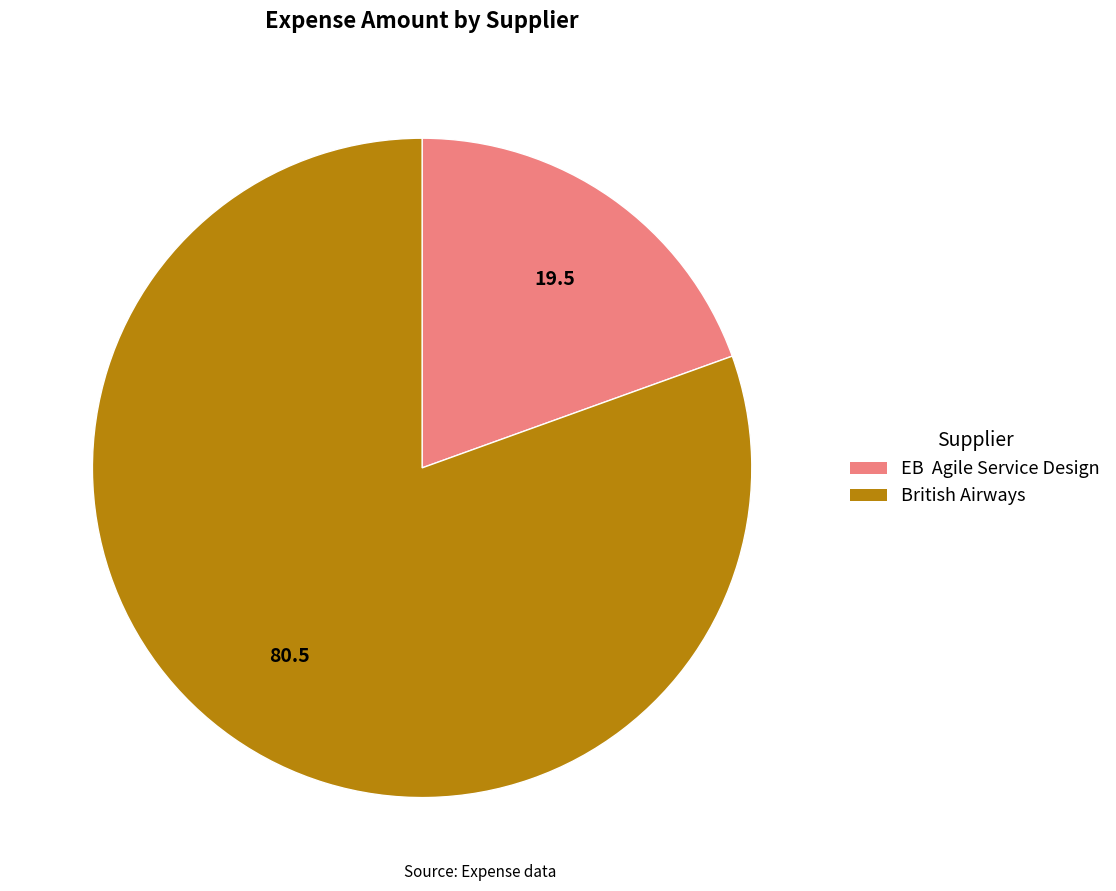

Does EB Agile Service Design account for over 50% of the chart?

No